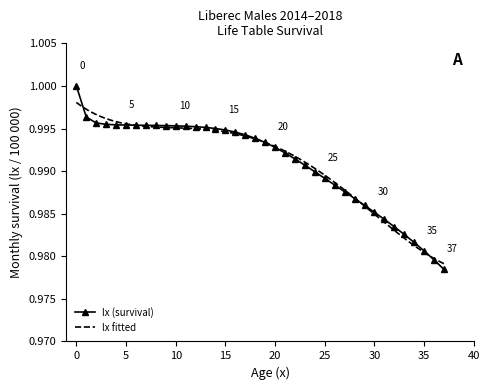

Is it true that the value at 3 is 1.6?

False